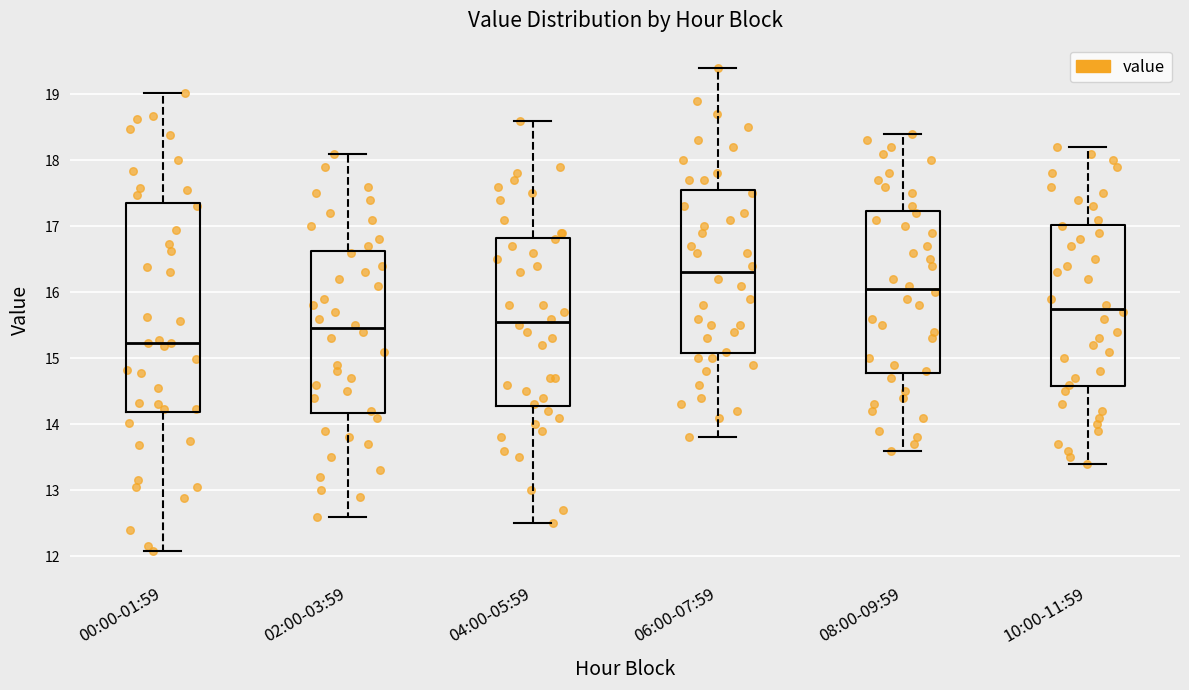

Reading left to right, transcribe this box plot: for each box, give where its median line is, the range the box spans, and where its two whiskers end, as read against the y-axis. The values are not printed on the chart, so give them approximately, as read against the axis.

00:00-01:59: median 15.2, box 14.2 to 17.3, whiskers 12.1 to 19.0
02:00-03:59: median 15.5, box 14.2 to 16.6, whiskers 12.6 to 18.1
04:00-05:59: median 15.6, box 14.3 to 16.8, whiskers 12.5 to 18.6
06:00-07:59: median 16.3, box 15.1 to 17.6, whiskers 13.8 to 19.4
08:00-09:59: median 16.1, box 14.8 to 17.2, whiskers 13.6 to 18.4
10:00-11:59: median 15.8, box 14.6 to 17.0, whiskers 13.4 to 18.2